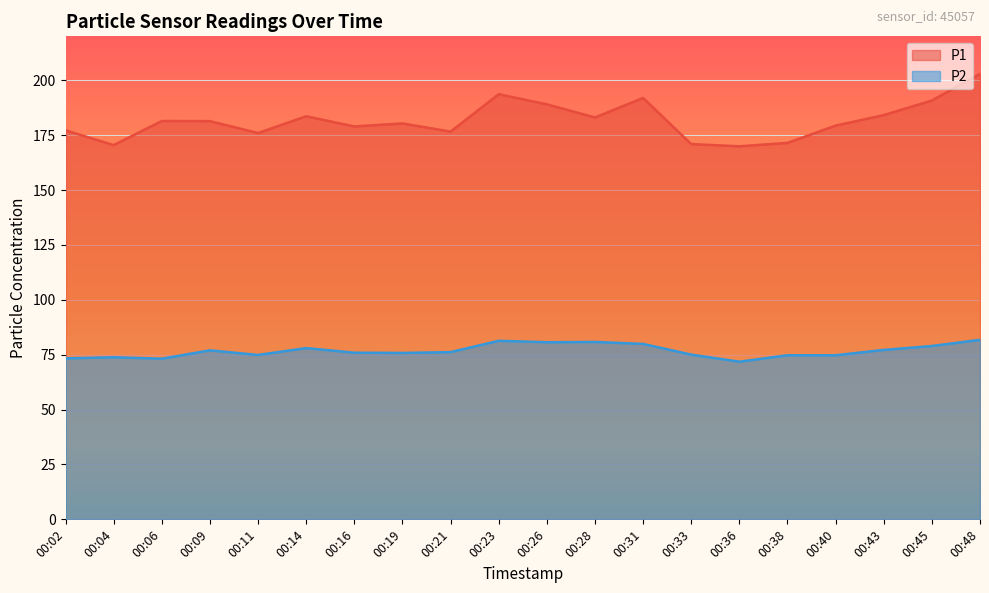

True or false: P1 has more than 2 interior local peaks.

True